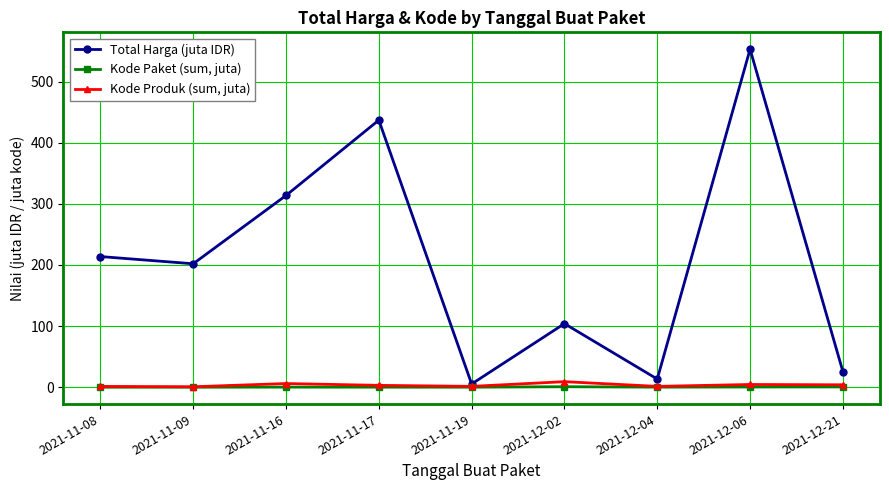

Rank the categories by Total Harga (juta IDR) value from highest to lowest.

2021-12-06, 2021-11-17, 2021-11-16, 2021-11-08, 2021-11-09, 2021-12-02, 2021-12-21, 2021-12-04, 2021-11-19